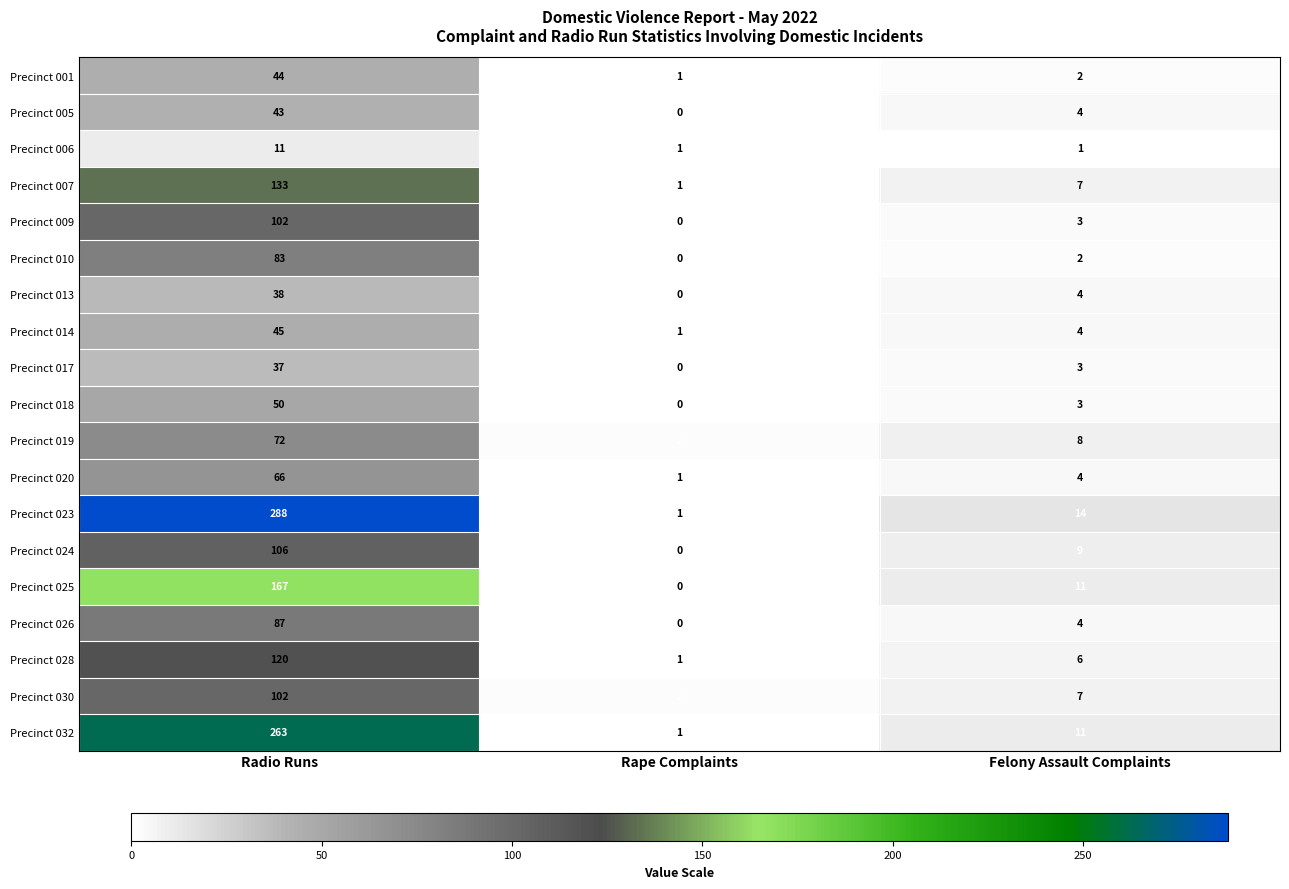

List the labels in order of Precinct 009 value, largest first.

Radio Runs, Felony Assault Complaints, Rape Complaints